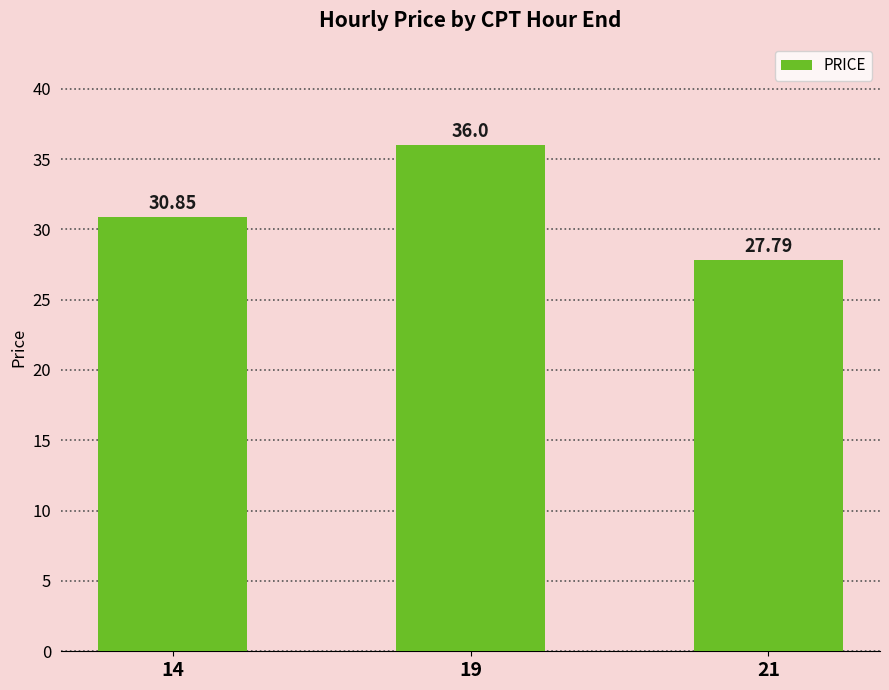

The chart shows a value of 44.8 at 14. True or false?

False